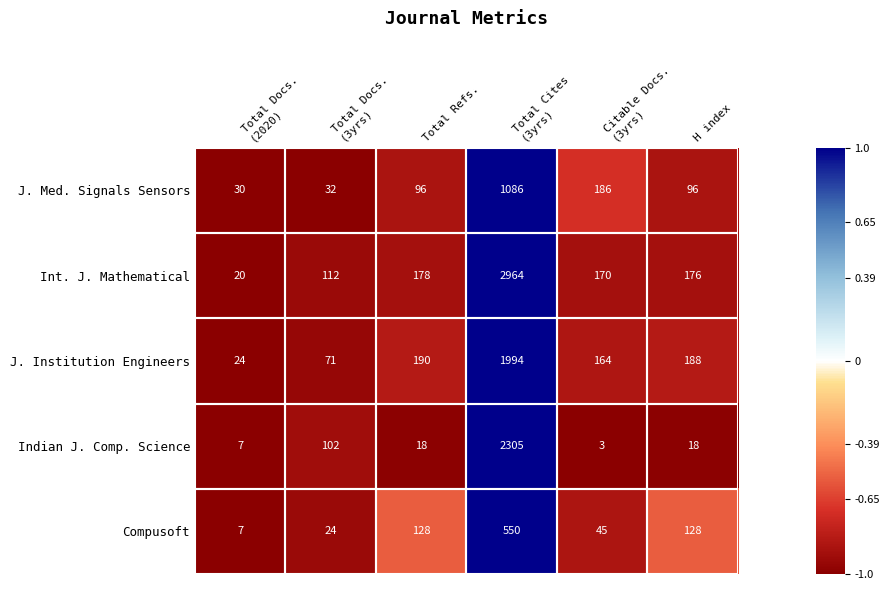

What is the total value across all series at Total Docs.
(2020)?

88